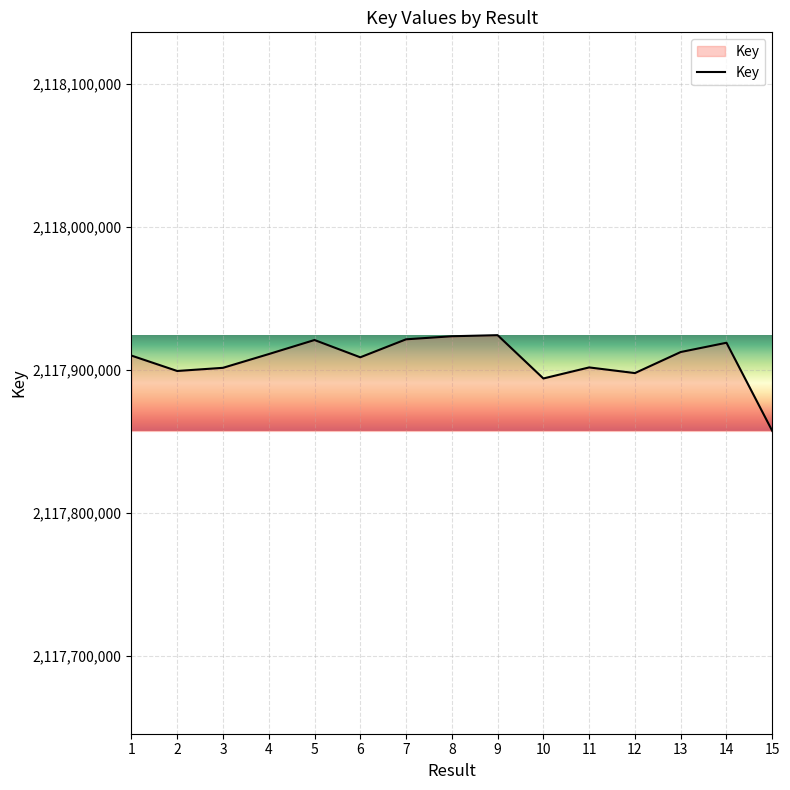

What is the approximate value at 3?

2117901324